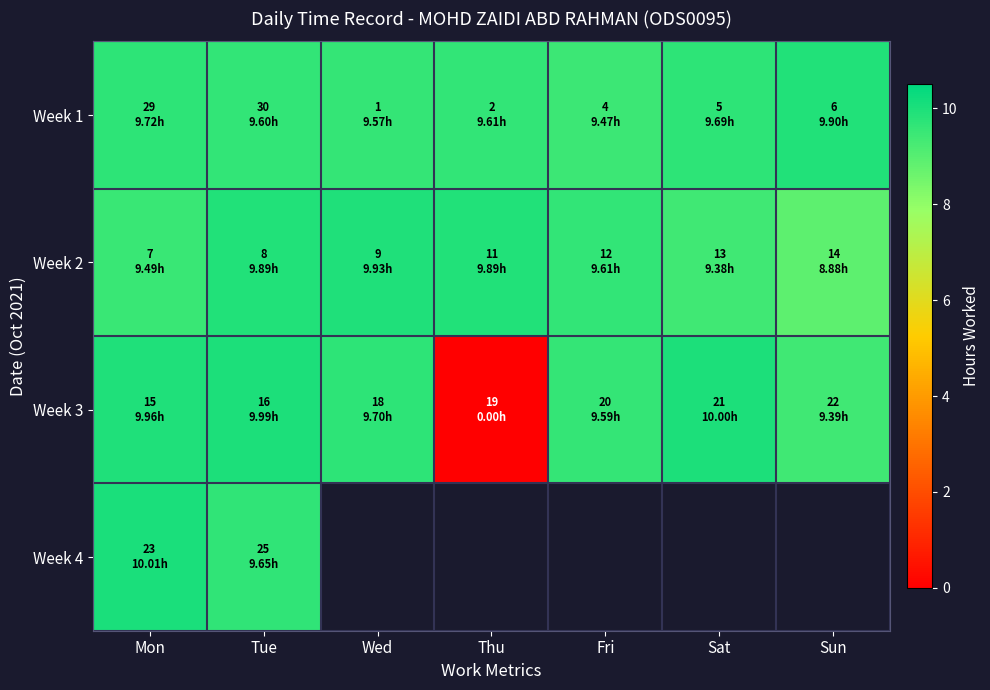

The value of Week 2 at Fri is 9.6. True or false?

True